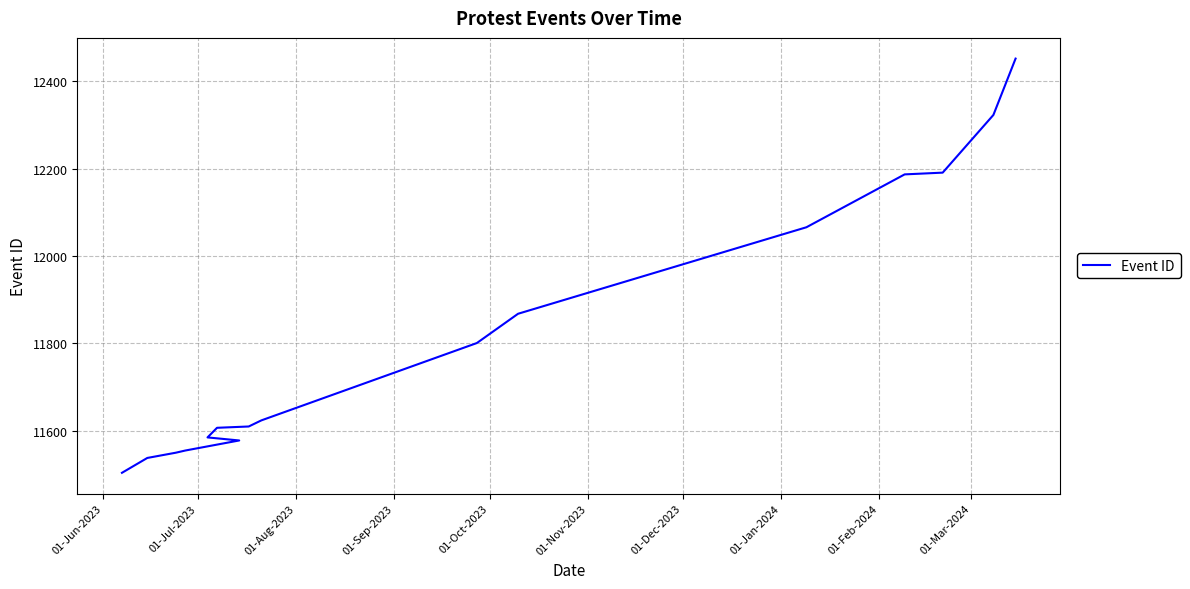

What is the value of the 8th point from the left?

11610